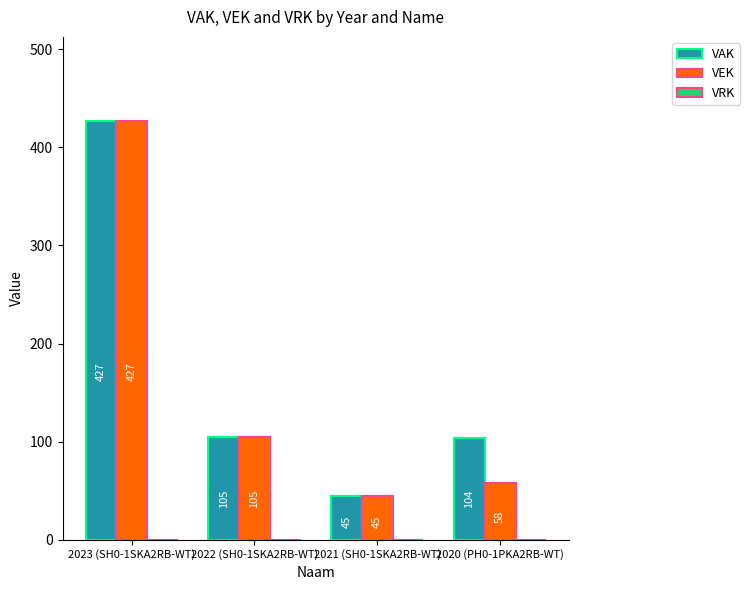

What is the sum of the VAK values at 2021 (SH0-1SKA2RB-WT) and 2022 (SH0-1SKA2RB-WT)?

150